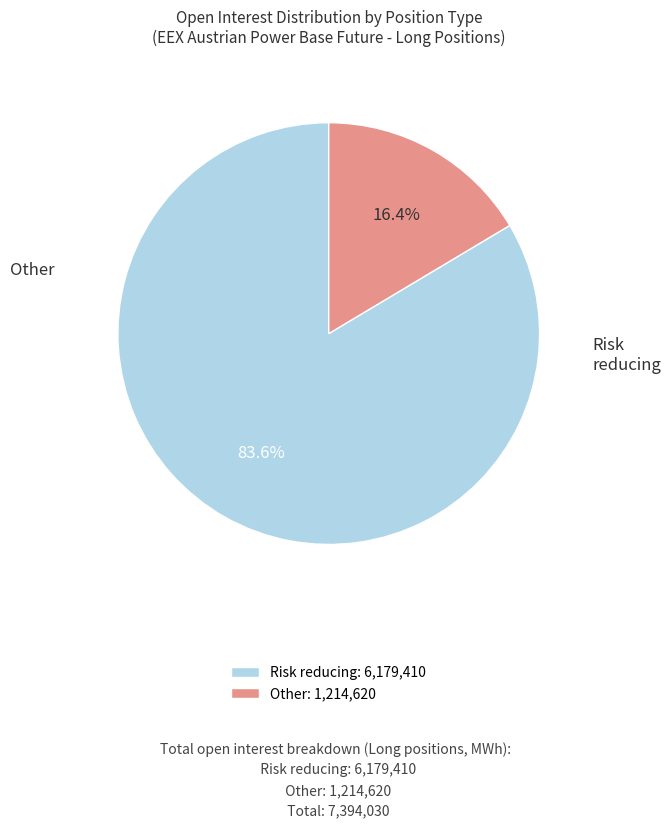

To the nearest percent, what is the average slice percentage?

50%